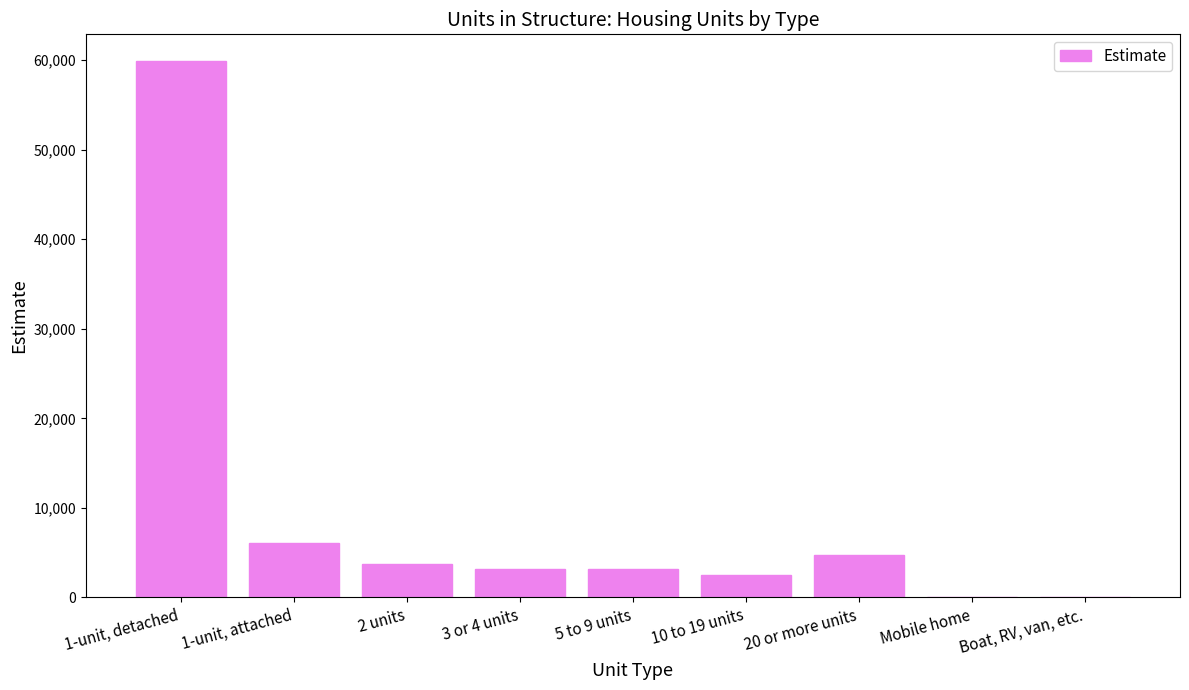

What is the sum of all values?

83386